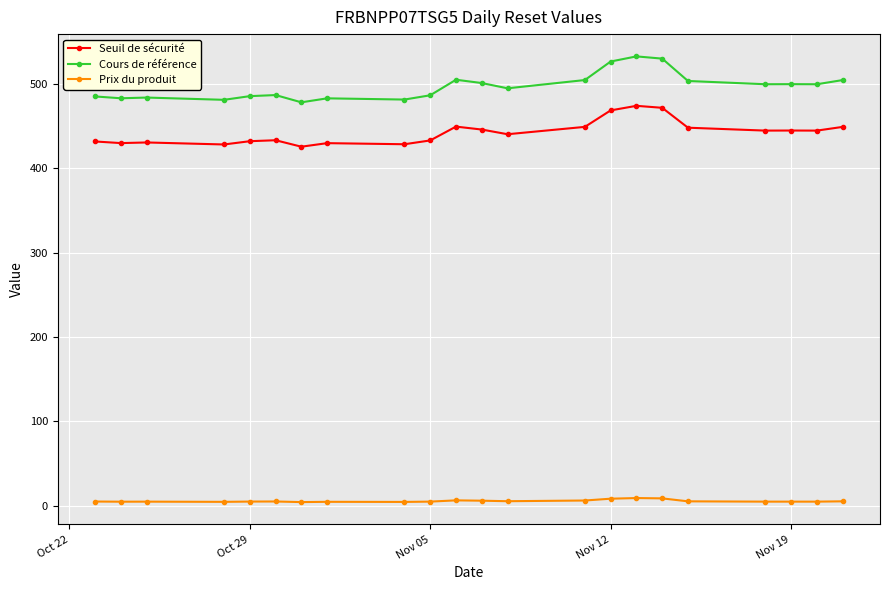

List the series in order of their peak value, highest first.

Cours de référence, Seuil de sécurité, Prix du produit